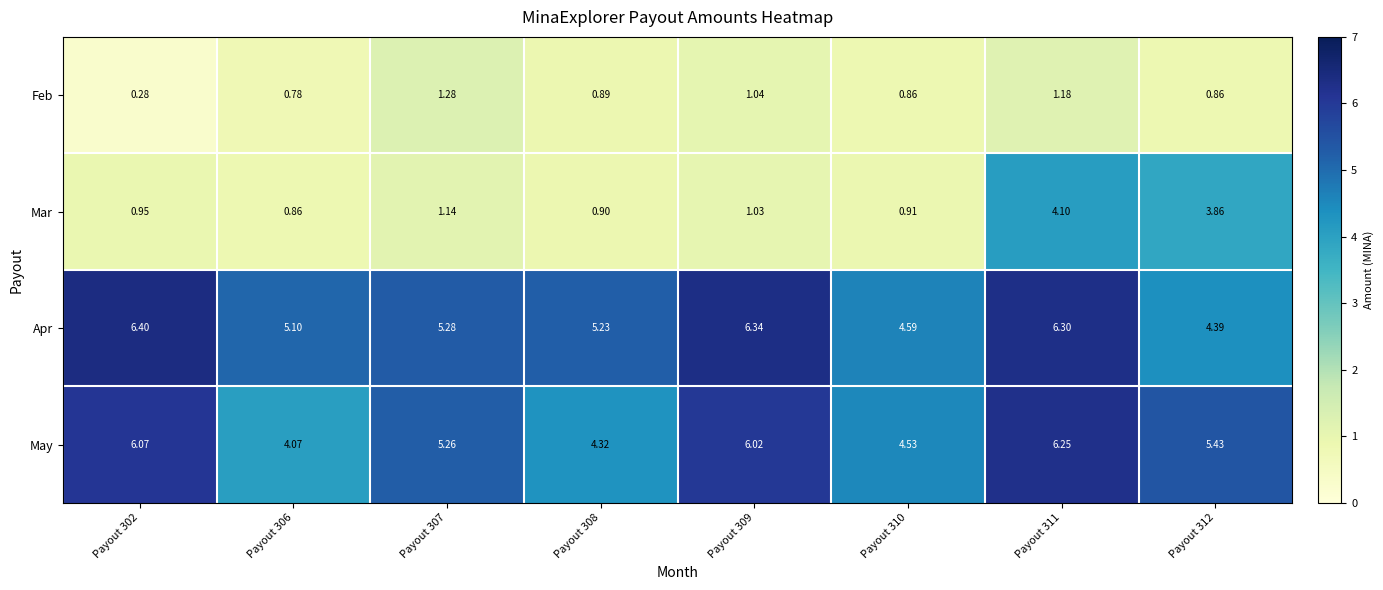

Which series has the widest spread of values?

Mar